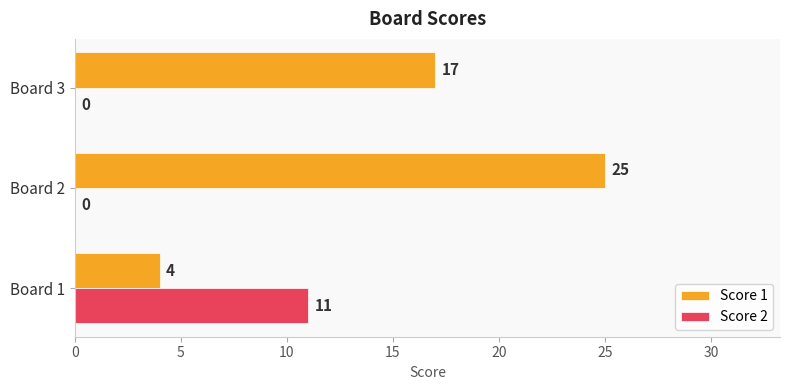

Between Board 1 and Board 3, which series saw the biggest shift?

Score 1